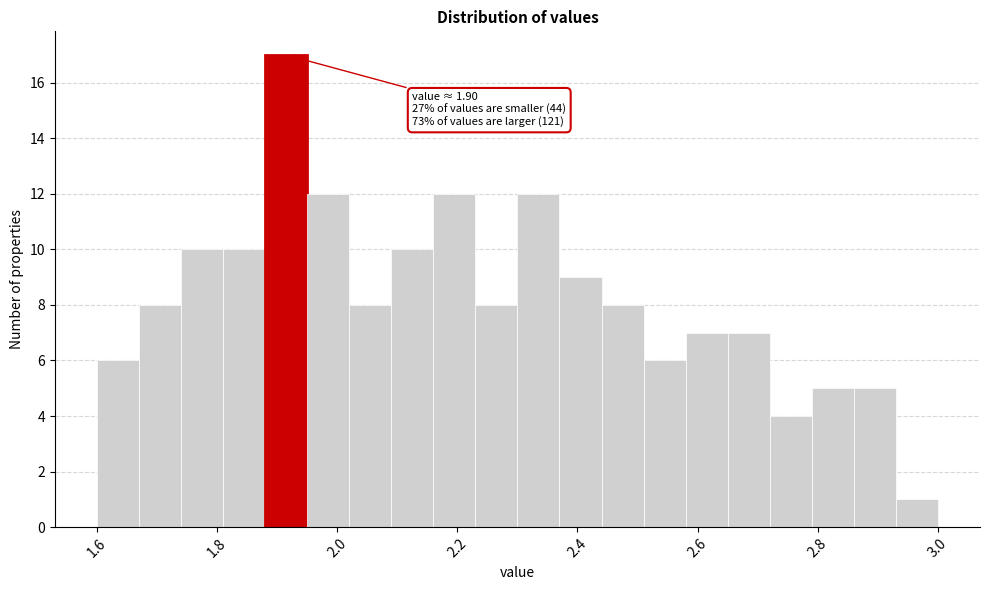

Read against the x-axis, roughly where is the centre of the tallest bar?

1.92